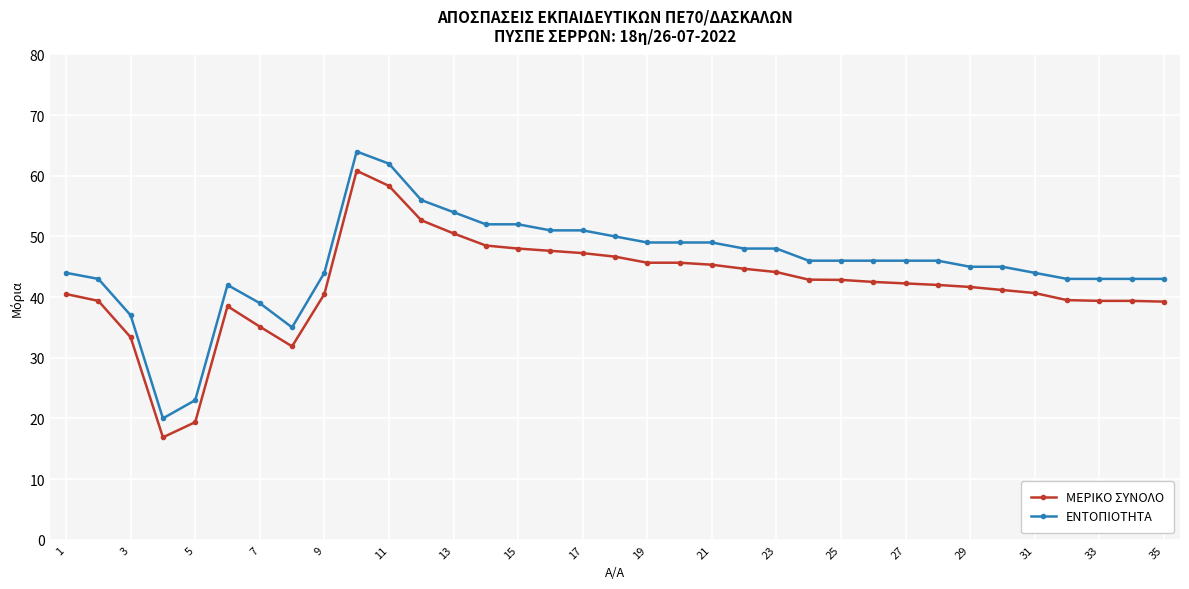

What is the smallest value displayed?

16.9